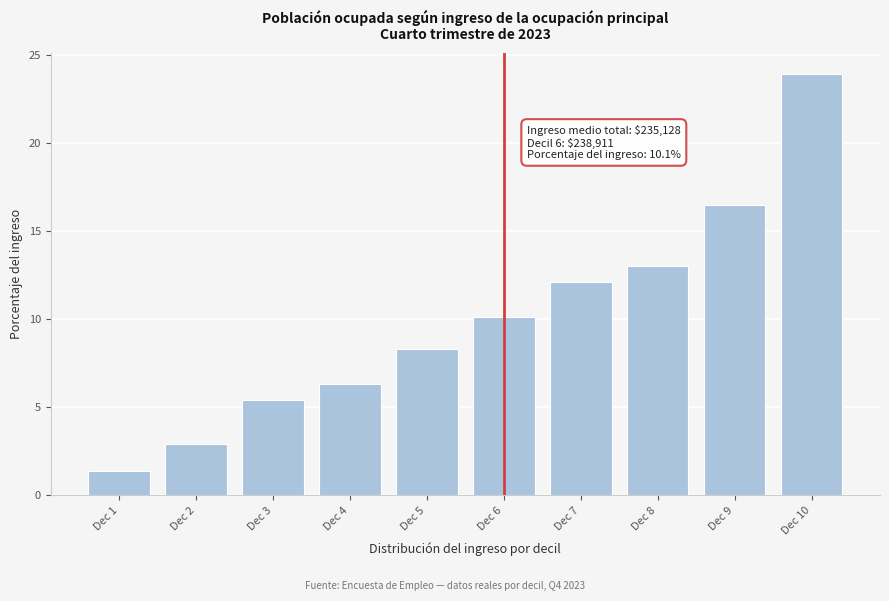

Reading left to right, list all the values displayed in this chart.

Dec 1=1.4	Dec 2=2.9	Dec 3=5.4	Dec 4=6.3	Dec 5=8.3	Dec 6=10.1	Dec 7=12.1	Dec 8=13.0	Dec 9=16.5	Dec 10=23.9